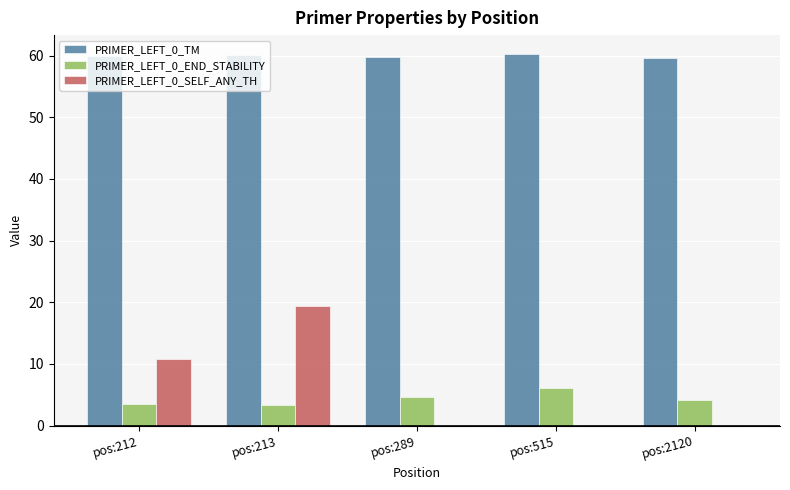

How many groups of bars are there?

5